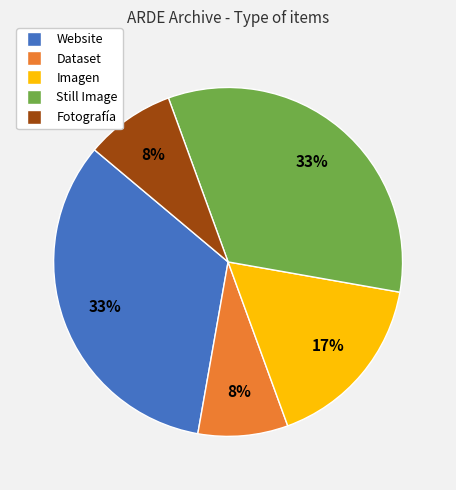

Is the sum of Fotografía and Still Image greater than half?

No